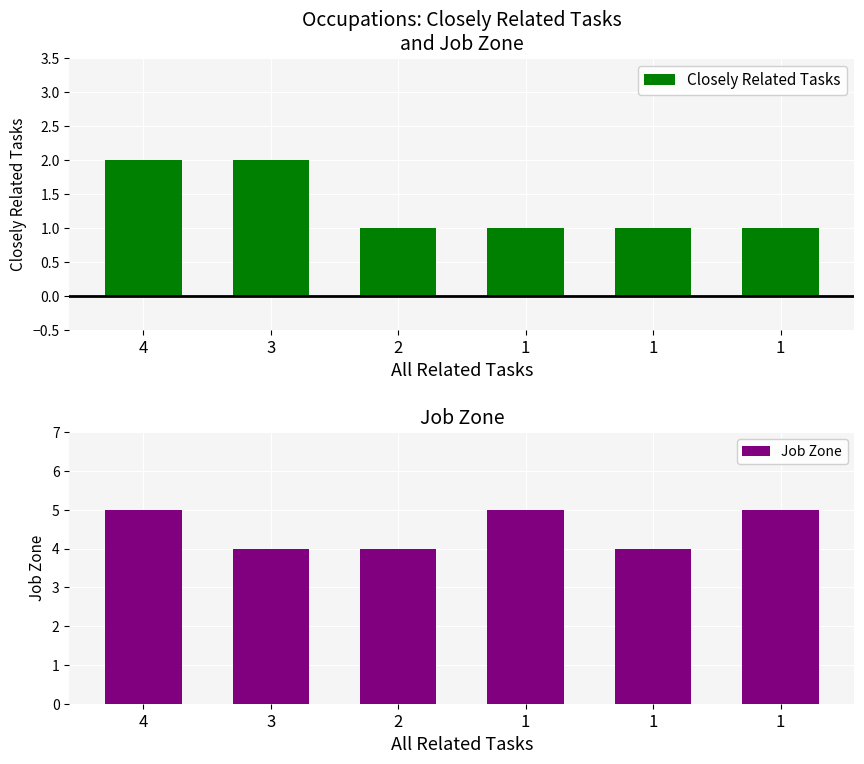

True or false: Job Zone has a value of 3 at 1.

False